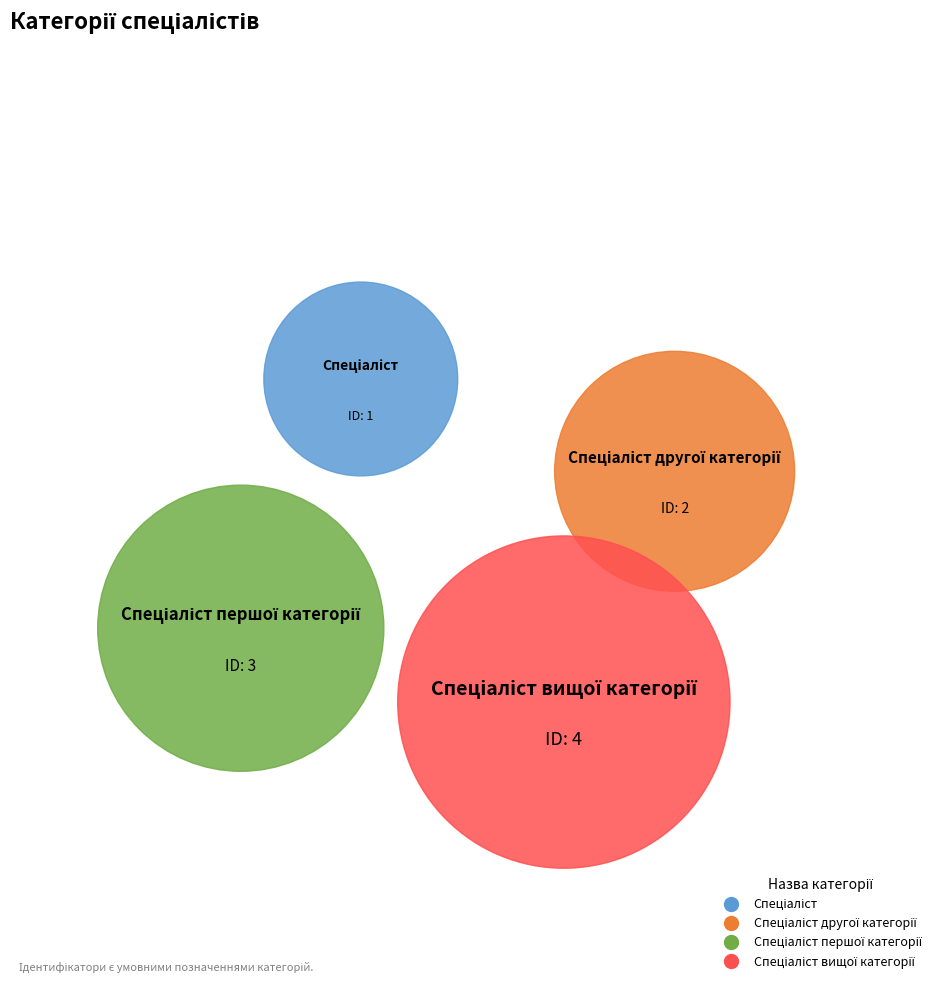

To the nearest percent, what is the difference between the Спеціаліст and Спеціаліст першої категорії slice percentages?

20%